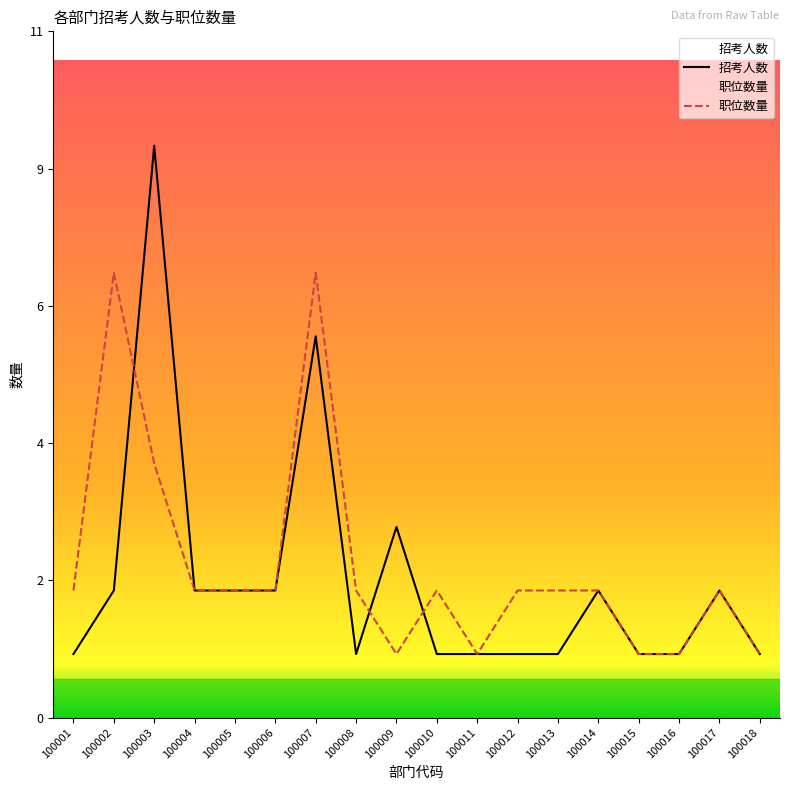

The value of 招考人数 at 100015 is 1. True or false?

True